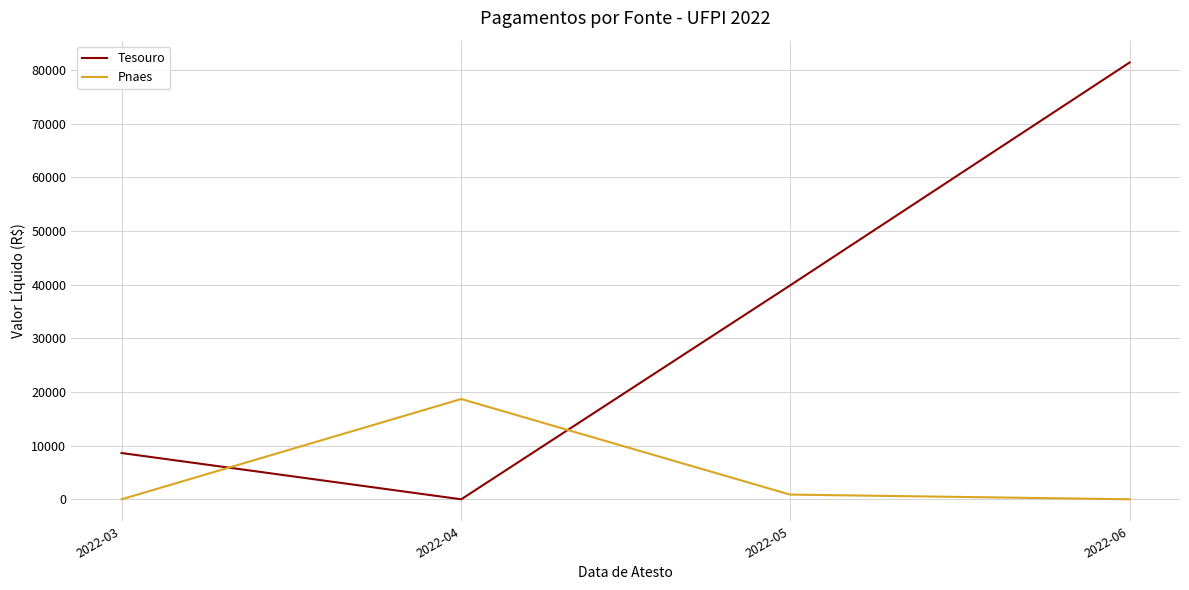

Where is Tesouro nearest to the value 40698?

2022-05